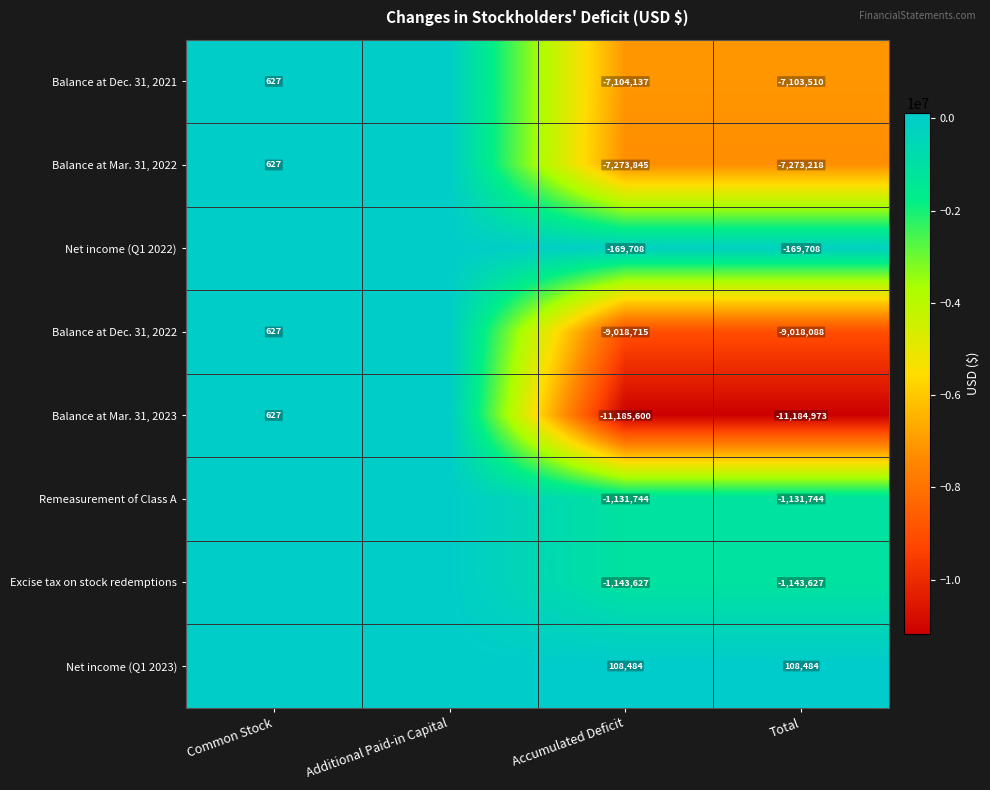

At Accumulated Deficit, list the series in order from largest to smallest.

Net income (Q1 2023), Net income (Q1 2022), Remeasurement of Class A, Excise tax on stock redemptions, Balance at Dec. 31, 2021, Balance at Mar. 31, 2022, Balance at Dec. 31, 2022, Balance at Mar. 31, 2023